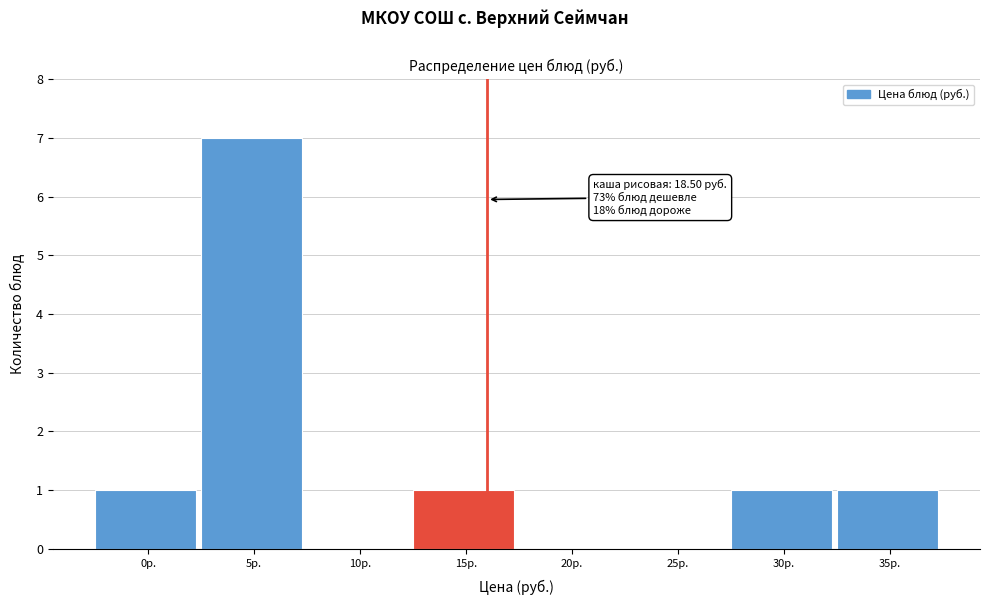

Reading right to left, list all the values displayed in this chart.

35р.=1	30р.=1	25р.=0	20р.=0	15р.=1	10р.=0	5р.=7	0р.=1